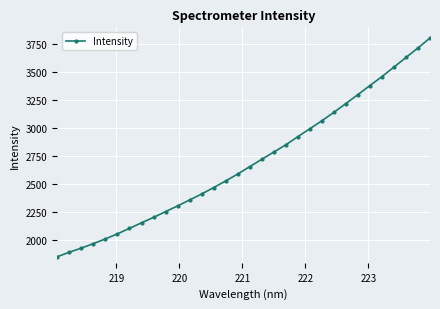

How many lines are shown in the chart?

1